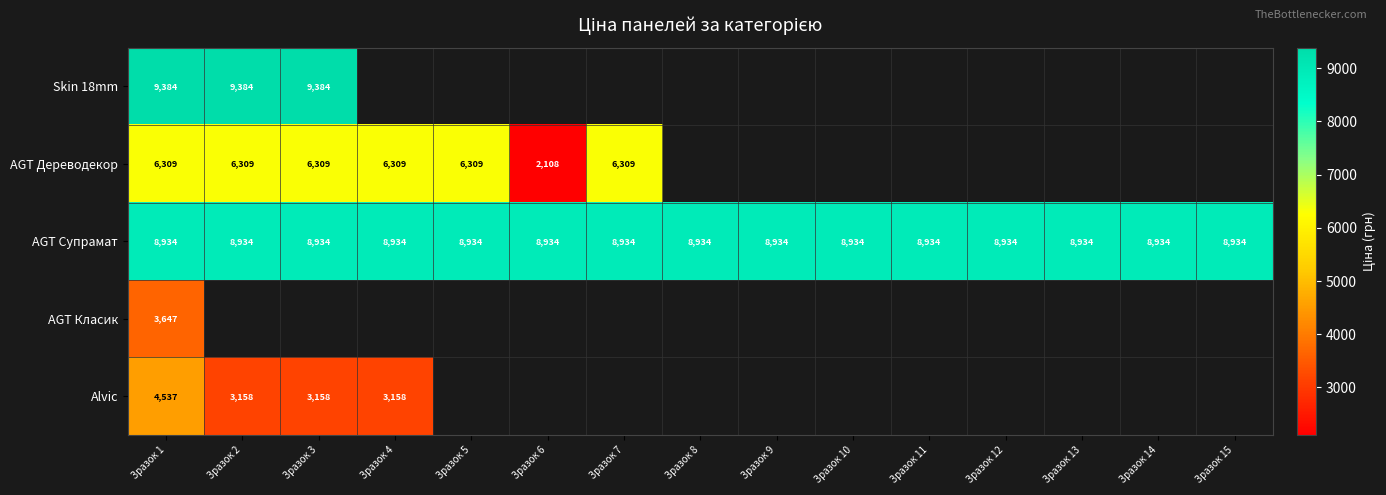

Is it true that AGT Супрамат equals 13017.0 at Зразок 4?

False